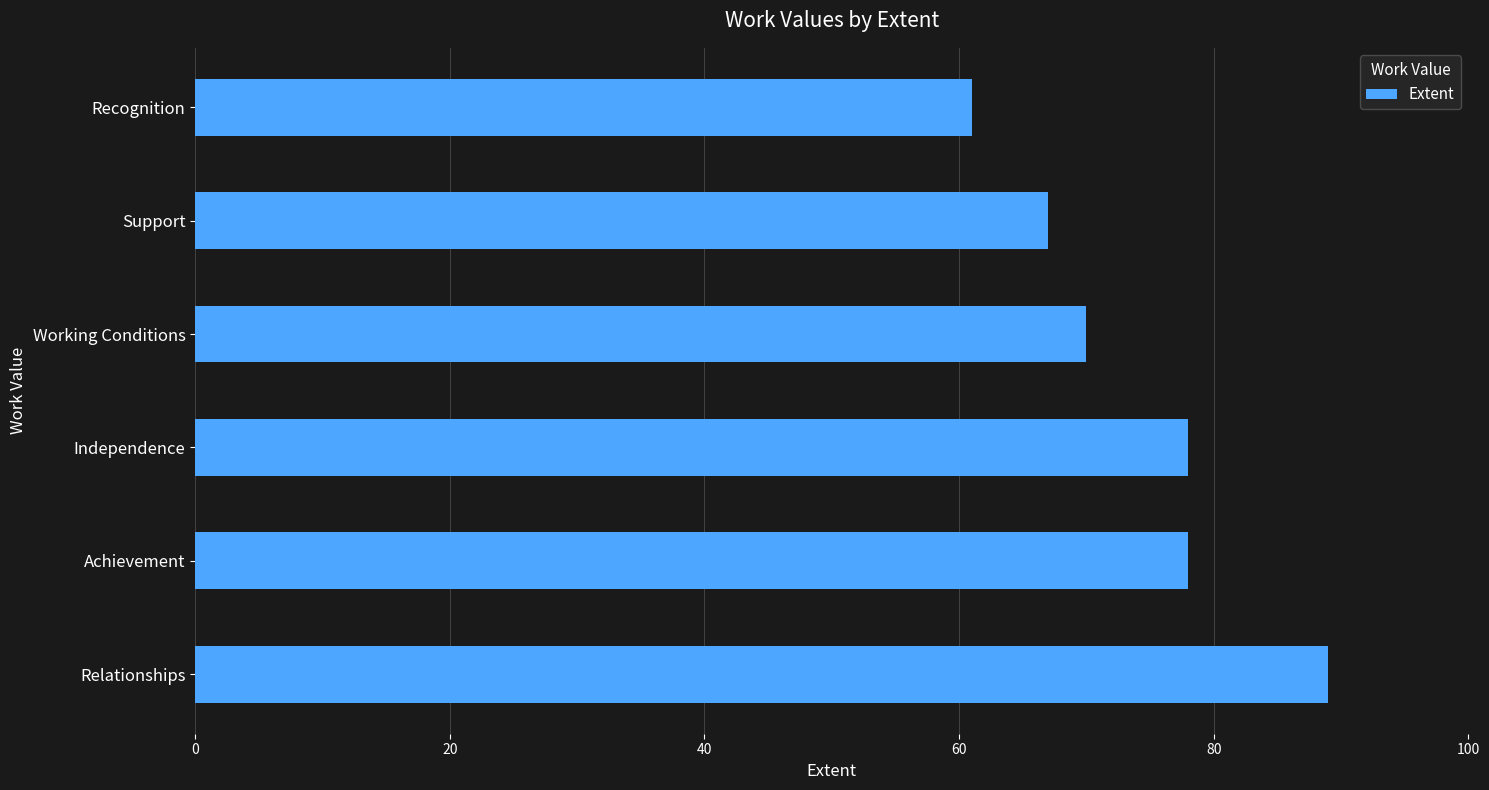

Reading bottom to top, extract all data points from this chart.

Relationships=89	Achievement=78	Independence=78	Working Conditions=70	Support=67	Recognition=61